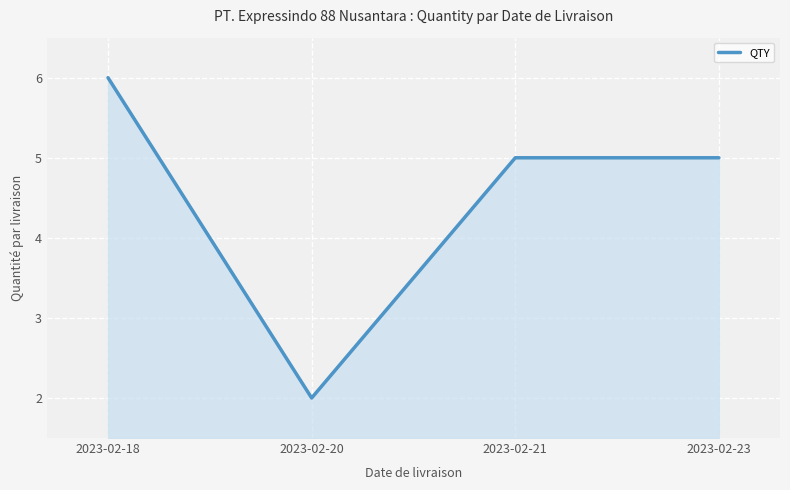

True or false: the data shows 5 at 2023-02-23.

True